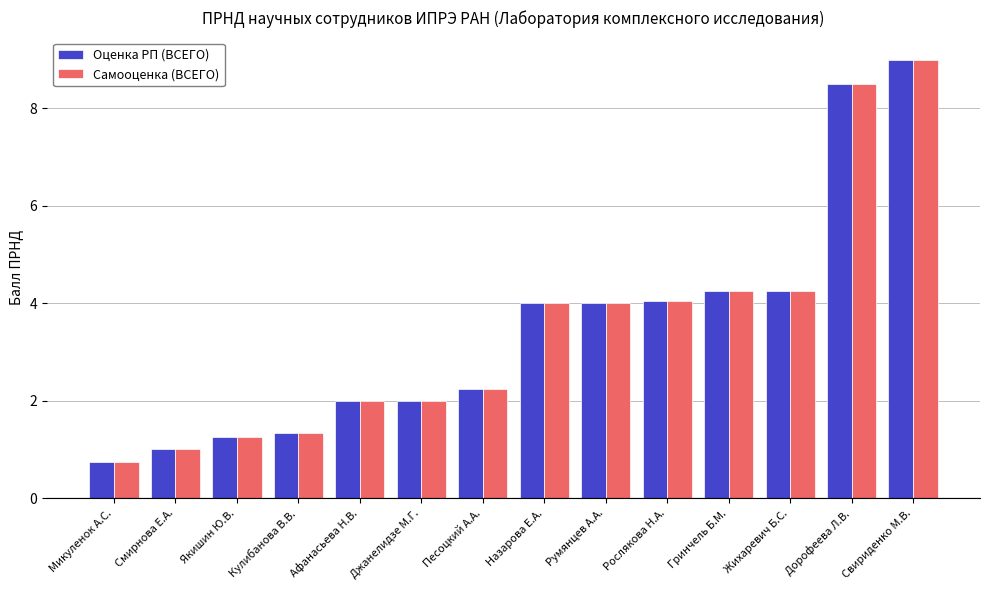

True or false: Оценка РП (ВСЕГО) has a value of 9.0 at Свириденко М.В..

True